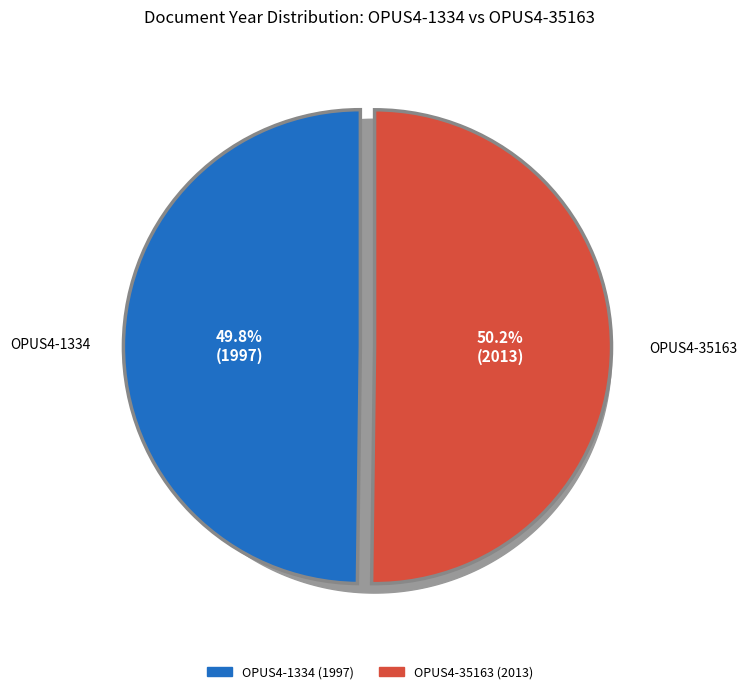

Between OPUS4-35163 and OPUS4-1334, which is larger?

OPUS4-35163